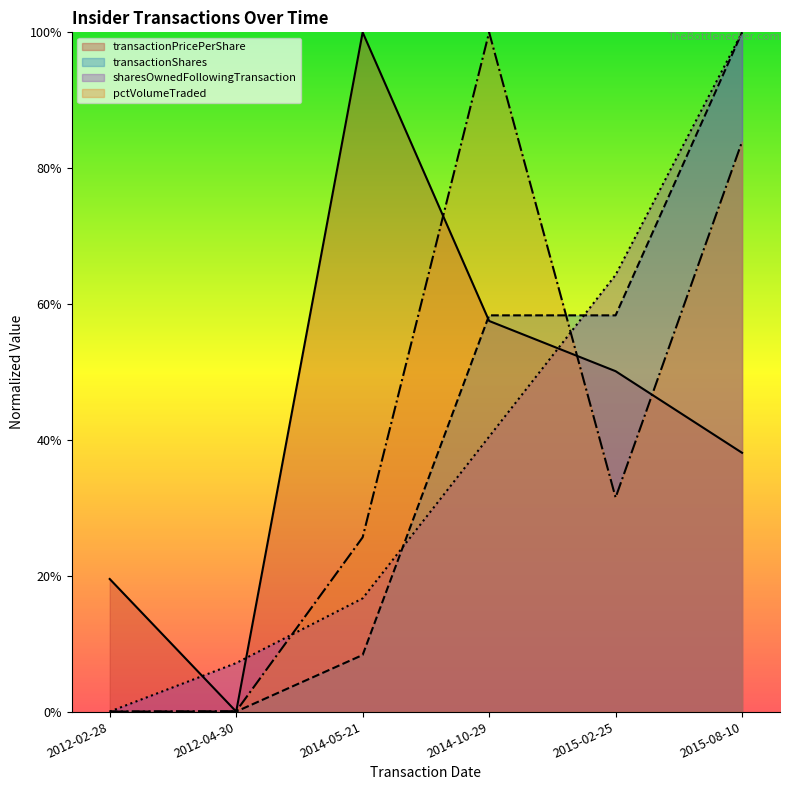

True or false: transactionShares has more than 1 interior local peaks.

False